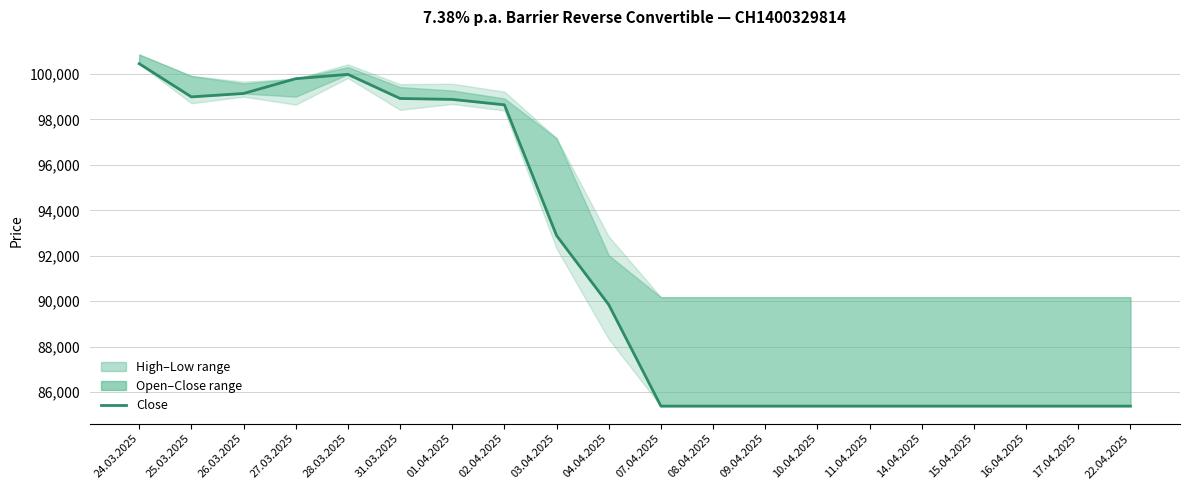

What is the value of the 8th point from the left?

98640